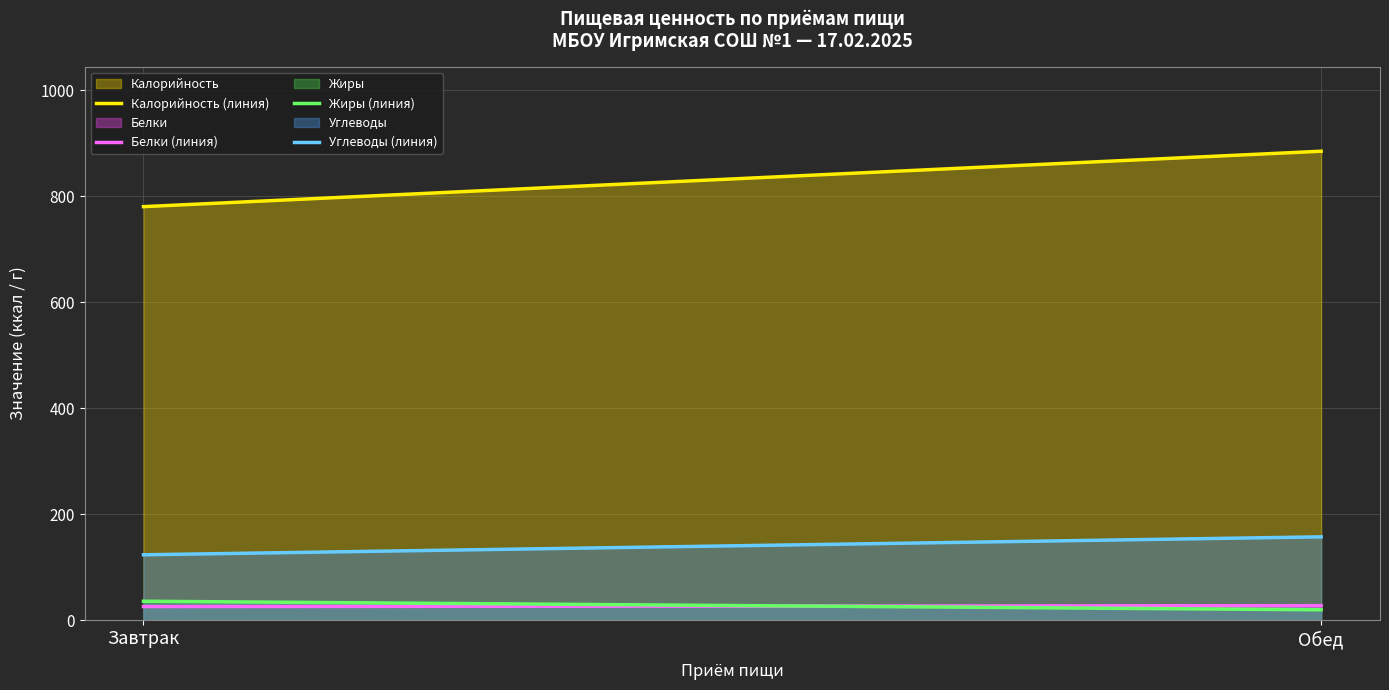

What is the greatest value displayed?

885.2